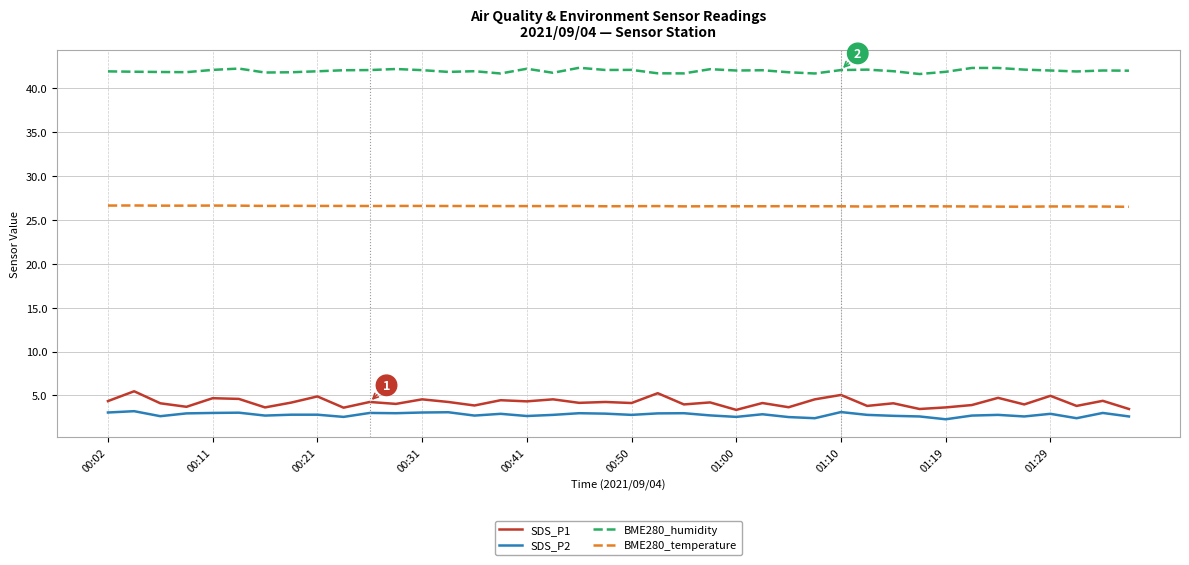

Which series has the widest spread of values?

SDS_P1